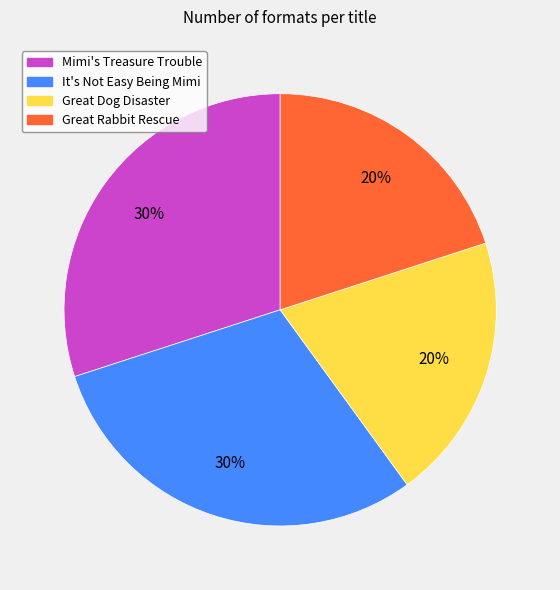

To the nearest percent, what portion does It's Not Easy Being Mimi represent?

30%